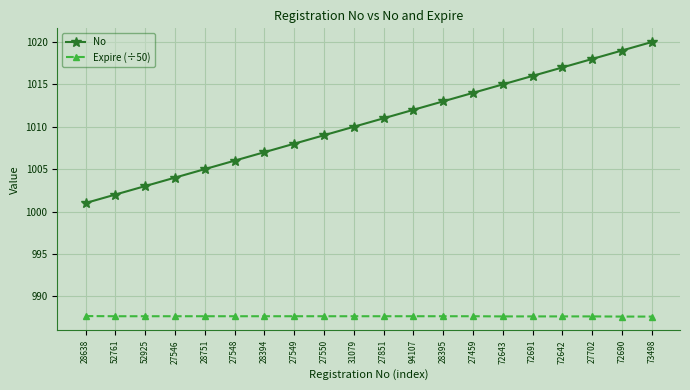

What are all the series names shown in the legend?

No, Expire (÷50)